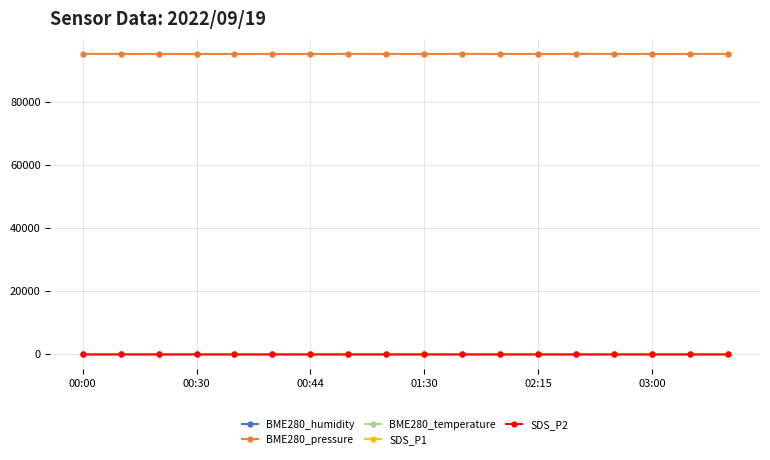

Which series has the widest spread of values?

BME280_pressure